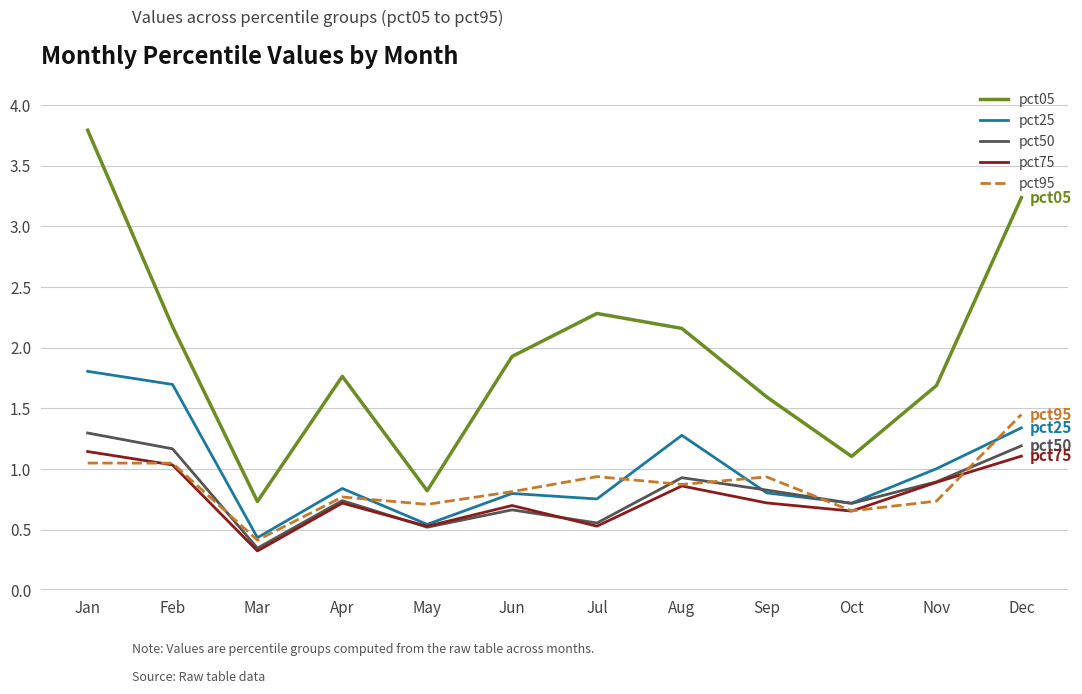

At which label is pct75 closest to 0?

Mar